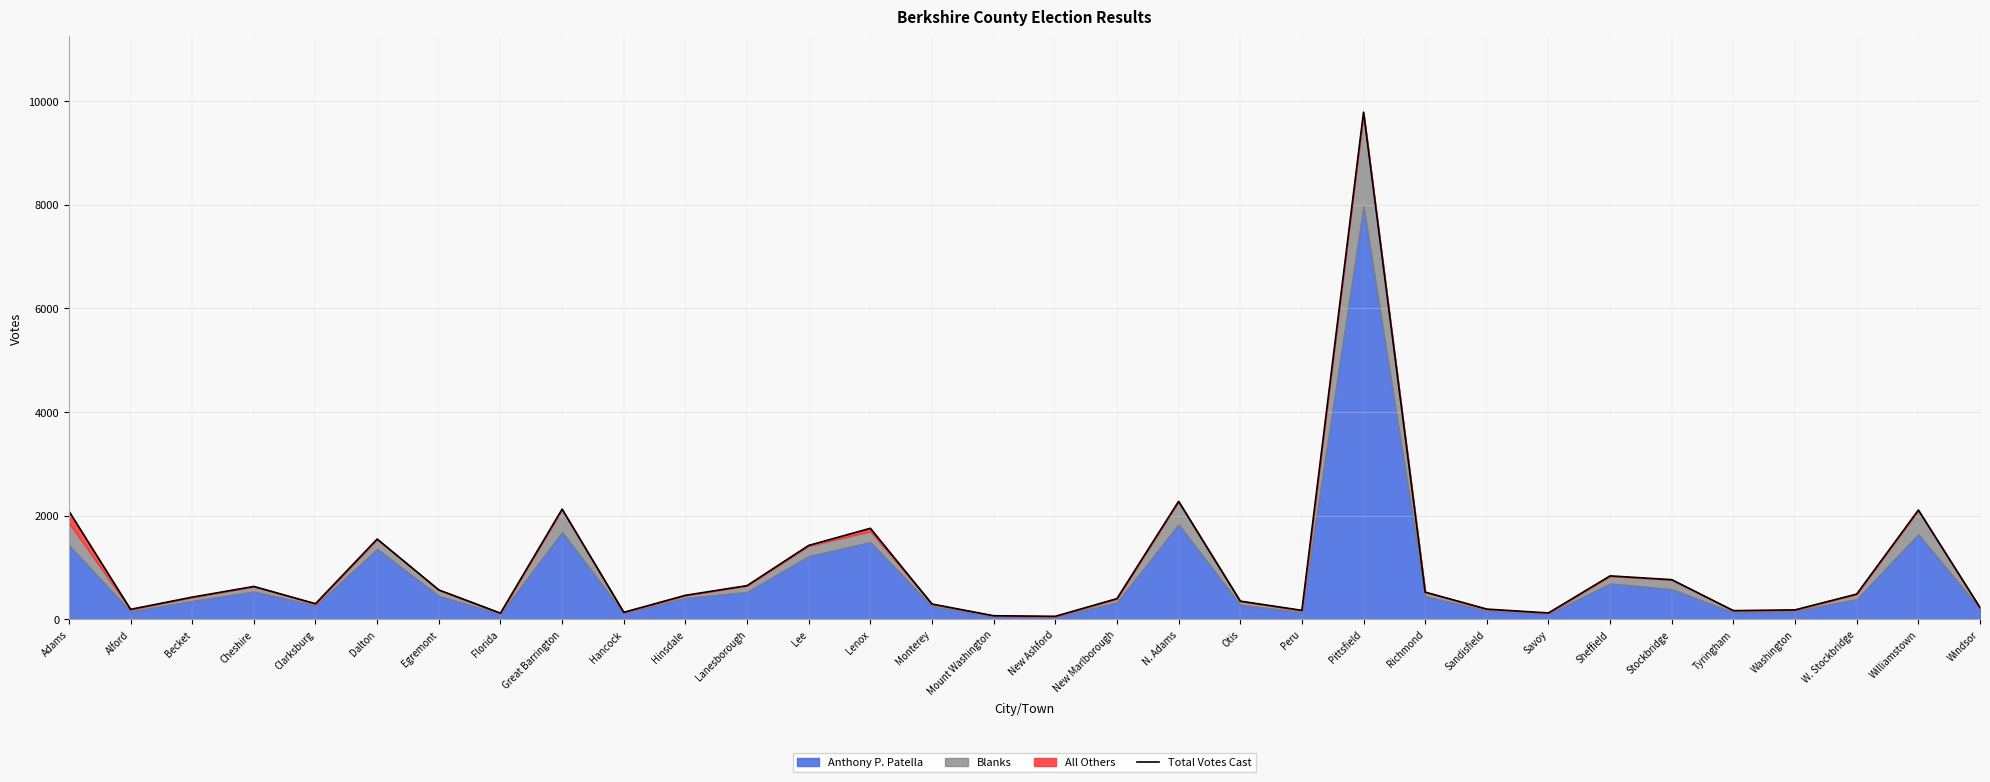

What is the ratio of the value at Hinsdale to the value at Lenox?

0.3